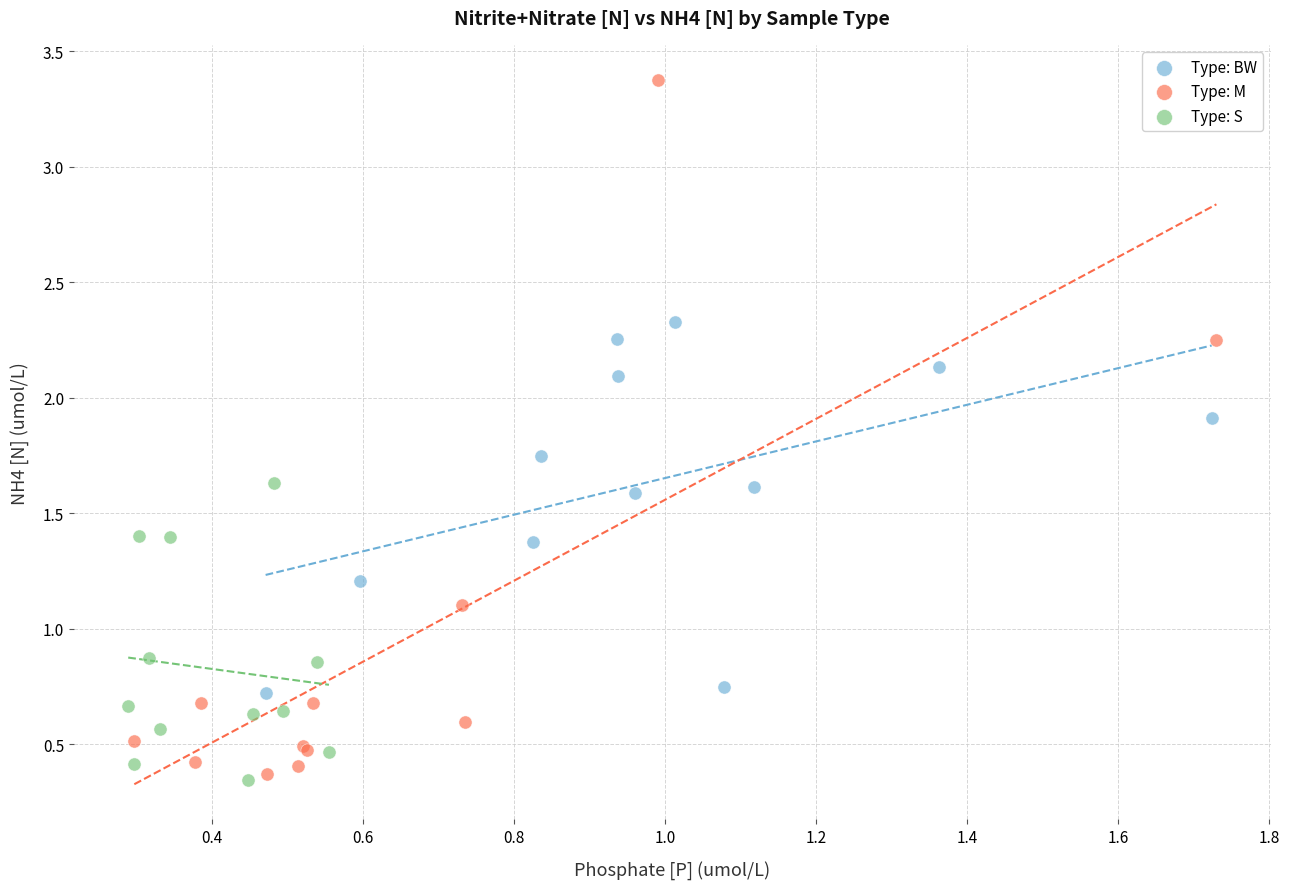

Which series contains the highest Y value?

Type: M